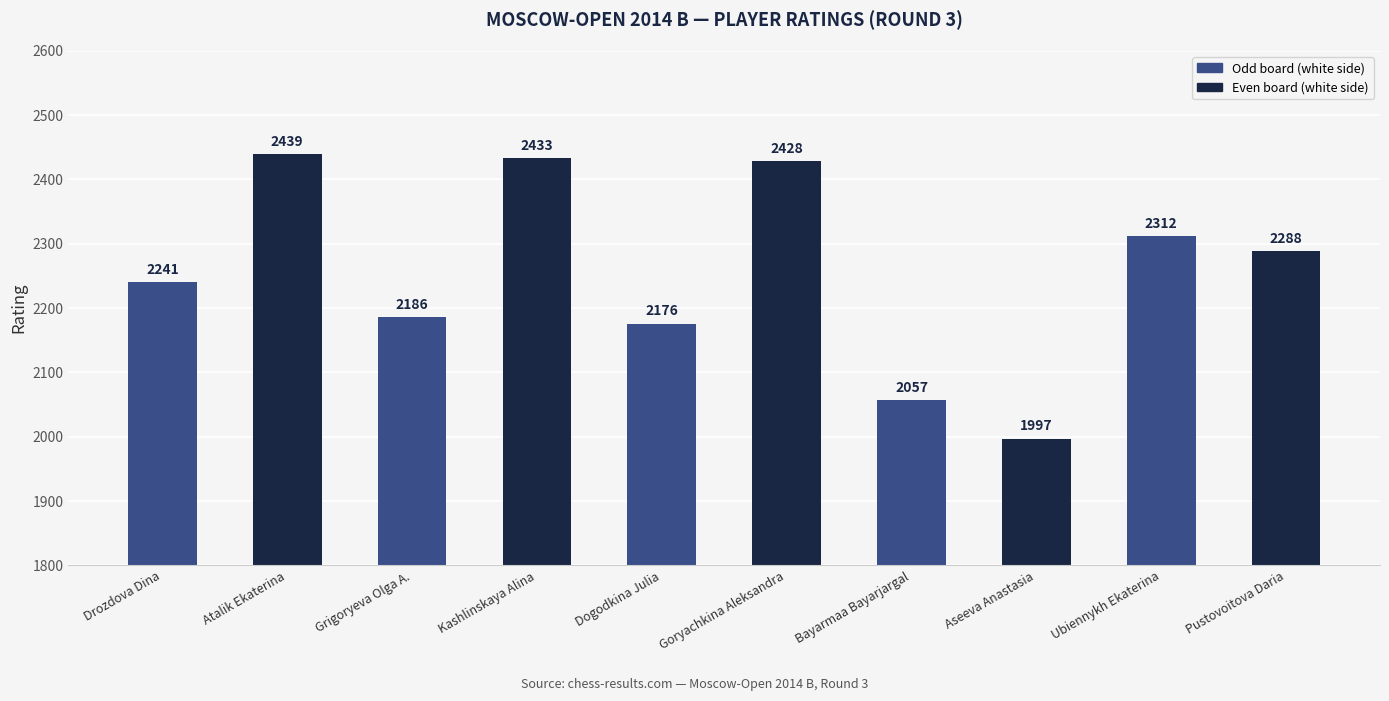

What is the change in value from Grigoryeva Olga A. to Goryachkina Aleksandra?

+242